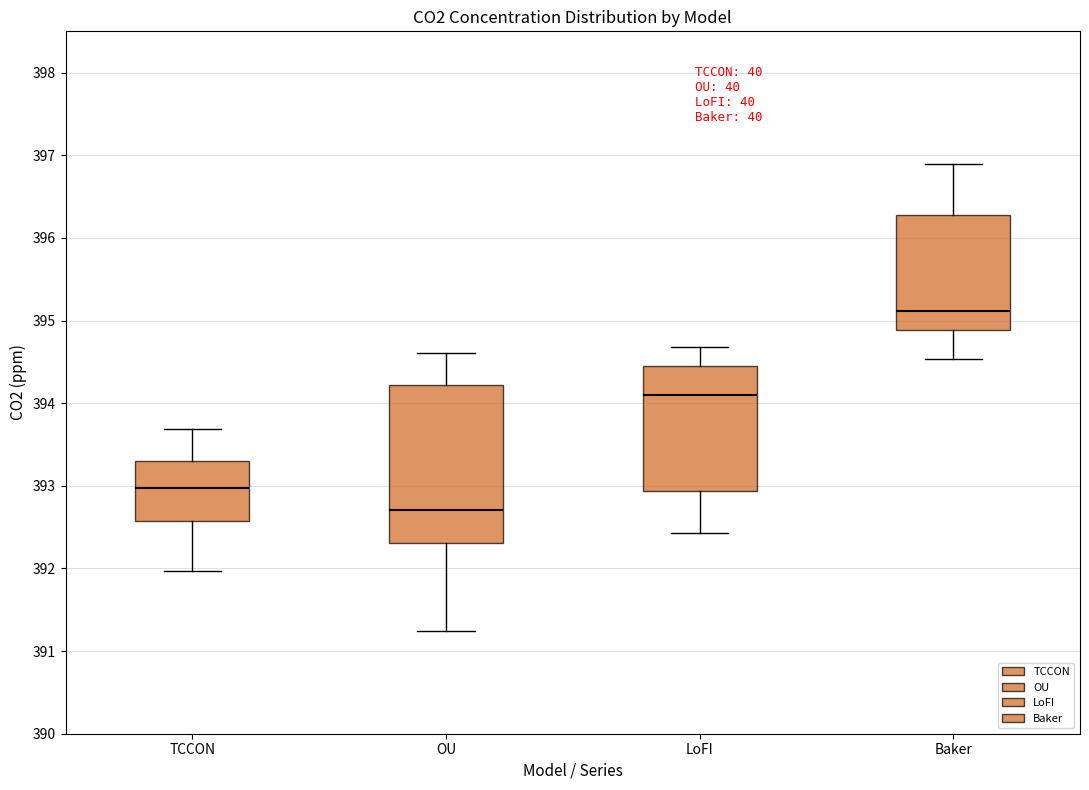

Reading left to right, transcribe this box plot: for each box, give where its median line is, the range the box spans, and where its two whiskers end, as read against the y-axis. The values are not printed on the chart, so give them approximately, as read against the axis.

TCCON: median 393.0, box 392.6 to 393.3, whiskers 392.0 to 393.7
OU: median 392.7, box 392.3 to 394.2, whiskers 391.2 to 394.6
LoFI: median 394.1, box 392.9 to 394.4, whiskers 392.4 to 394.7
Baker: median 395.1, box 394.9 to 396.3, whiskers 394.5 to 396.9